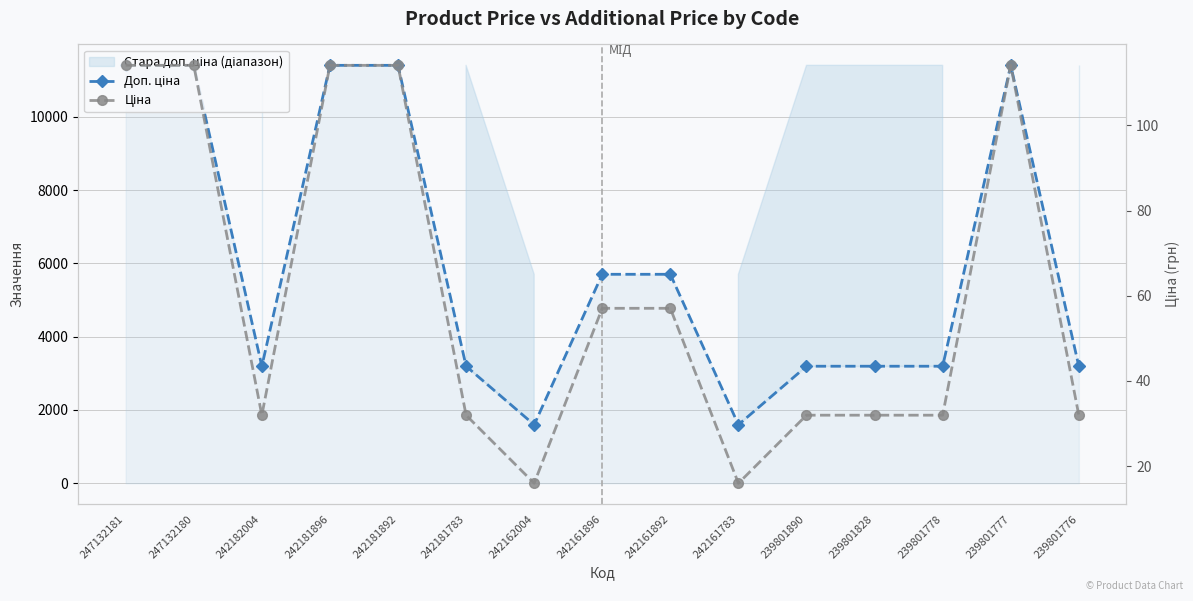

What is the difference between the maximum and minimum values in the Ціна series?

98.1